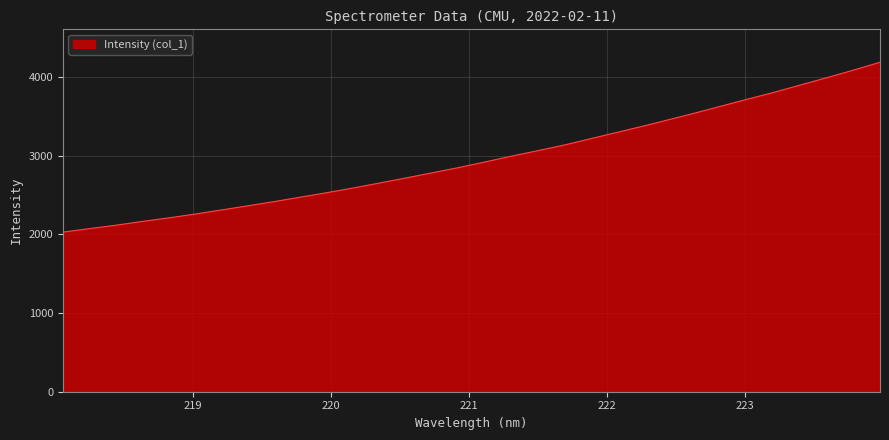

What is the difference between the maximum and minimum values?

2157.4